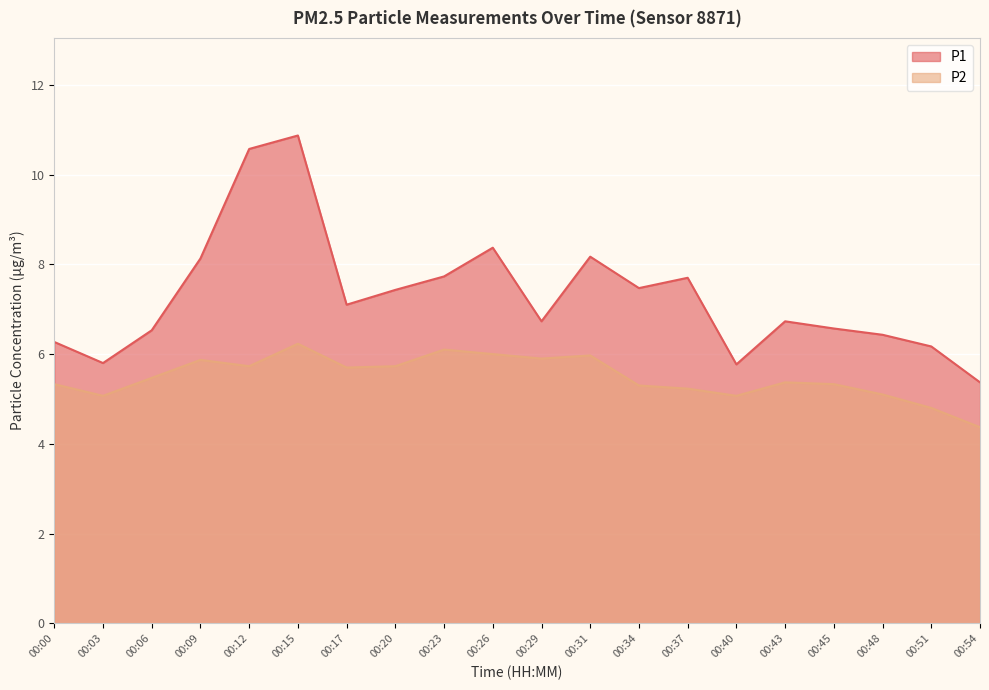

The P1 series shows 7.4 at 00:20. True or false?

True